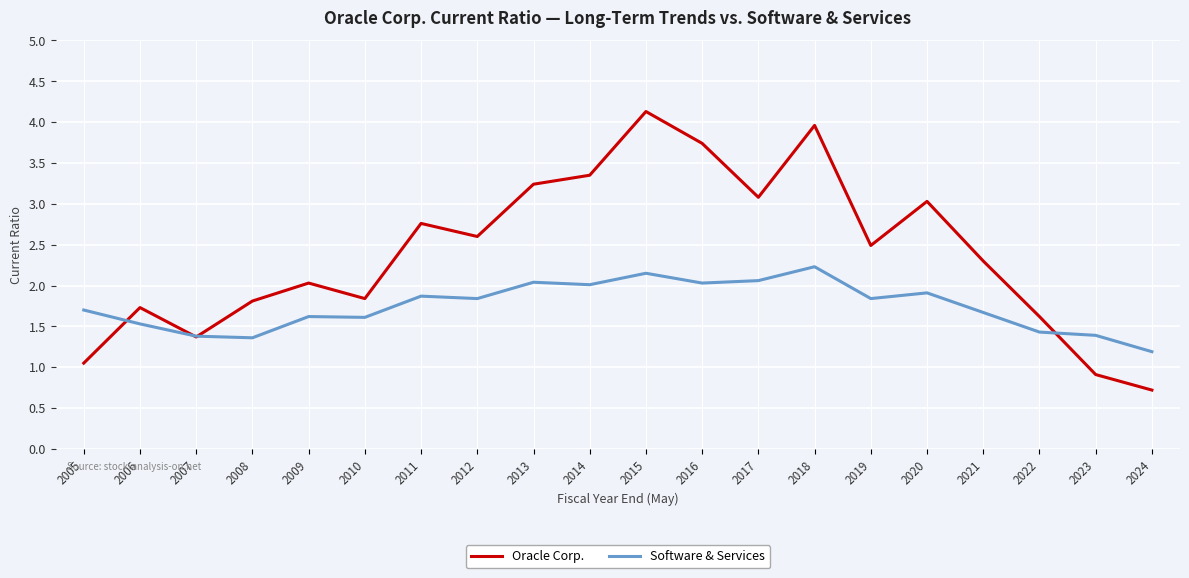

At which category is the sum across all series the highest?

2015